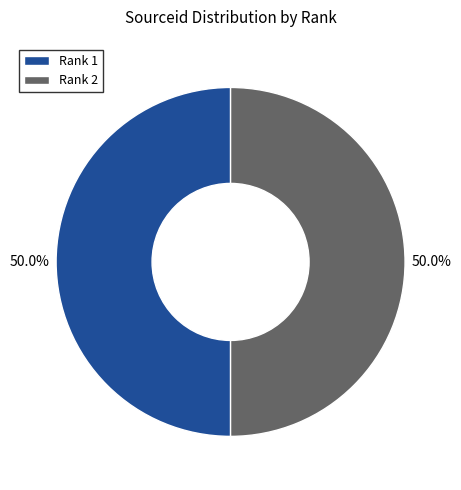

What is the ratio of the value at Rank 2 to the value at Rank 1?

1.0